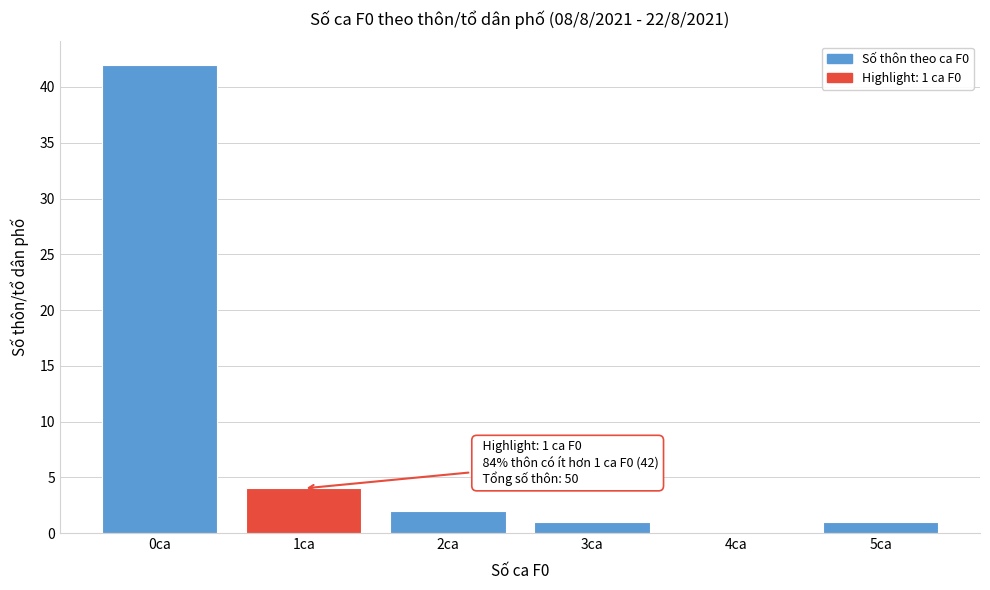

Which range on the x-axis has the tallest bar?

-0.5 to 0.5